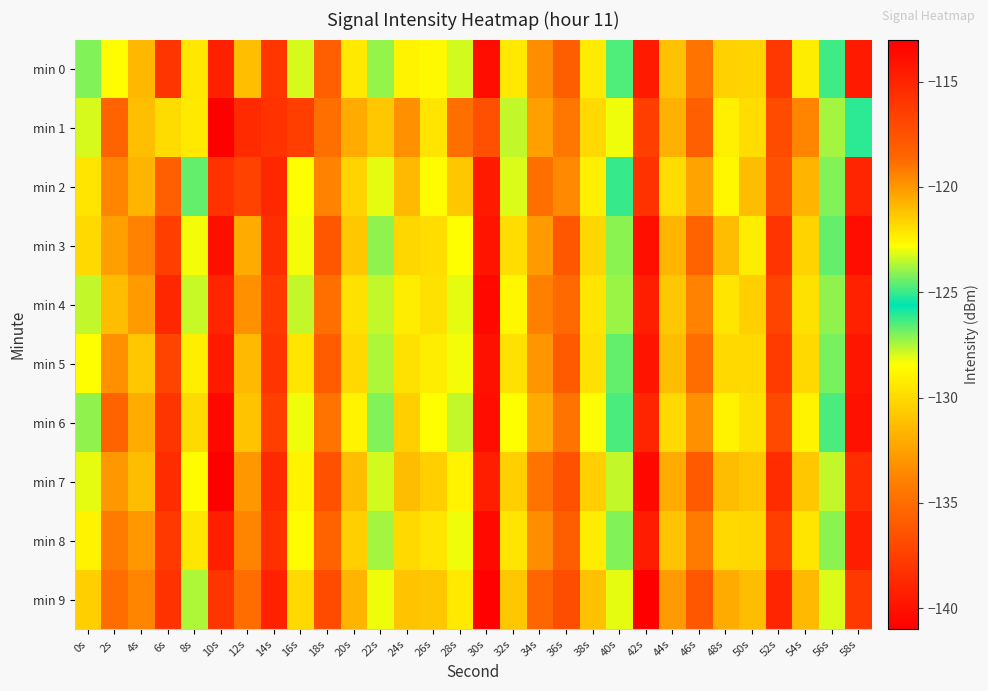

Between 2s and 44s, which series saw the biggest shift?

min 6